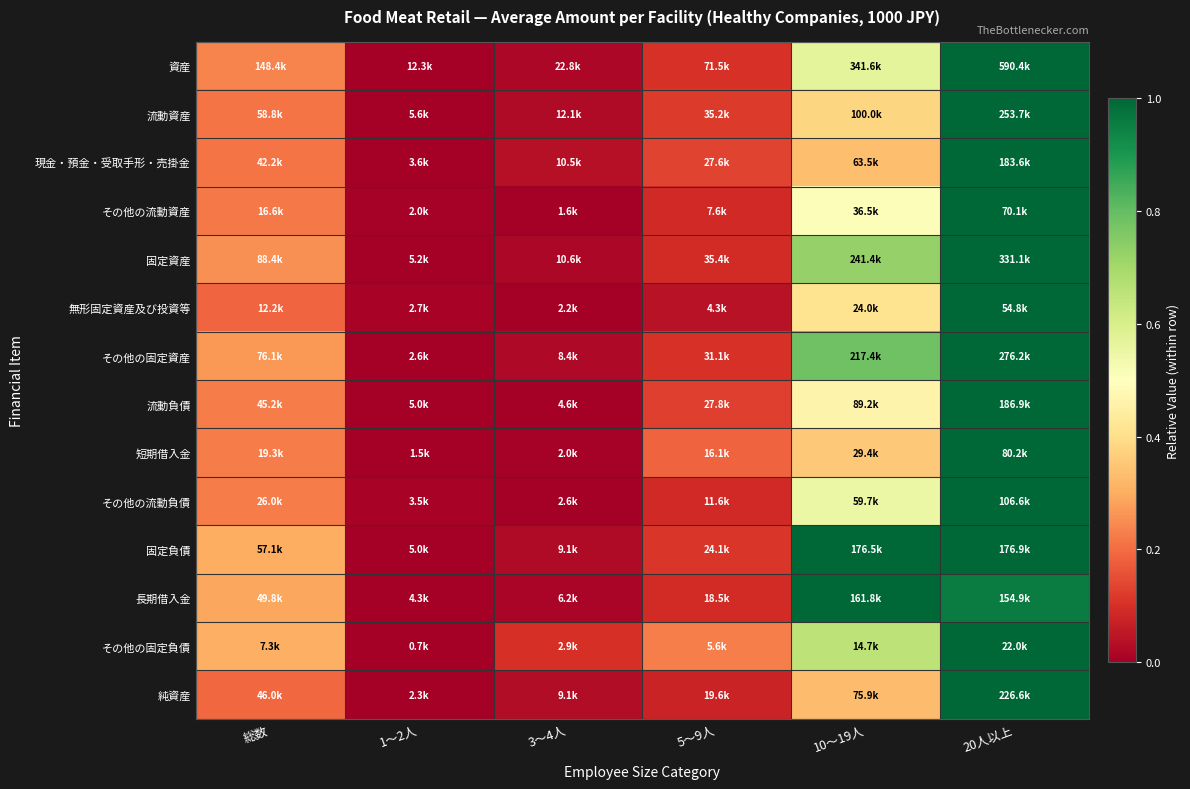

Reading right to left, list all the values displayed in this chart.

資産: 20人以上=1.0	10〜19人=0.6	5〜9人=0.1	3〜4人=0.0	1〜2人=0.0	総数=0.2
流動資産: 20人以上=1.0	10〜19人=0.4	5〜9人=0.1	3〜4人=0.0	1〜2人=0.0	総数=0.2
現金・預金・受取手形・売掛金: 20人以上=1.0	10〜19人=0.3	5〜9人=0.1	3〜4人=0.0	1〜2人=0.0	総数=0.2
その他の流動資産: 20人以上=1.0	10〜19人=0.5	5〜9人=0.1	3〜4人=0.0	1〜2人=0.0	総数=0.2
固定資産: 20人以上=1.0	10〜19人=0.7	5〜9人=0.1	3〜4人=0.0	1〜2人=0.0	総数=0.3
無形固定資産及び投資等: 20人以上=1.0	10〜19人=0.4	5〜9人=0.0	3〜4人=0.0	1〜2人=0.0	総数=0.2
その他の固定資産: 20人以上=1.0	10〜19人=0.8	5〜9人=0.1	3〜4人=0.0	1〜2人=0.0	総数=0.3
流動負債: 20人以上=1.0	10〜19人=0.5	5〜9人=0.1	3〜4人=0.0	1〜2人=0.0	総数=0.2
短期借入金: 20人以上=1.0	10〜19人=0.4	5〜9人=0.2	3〜4人=0.0	1〜2人=0.0	総数=0.2
その他の流動負債: 20人以上=1.0	10〜19人=0.5	5〜9人=0.1	3〜4人=0.0	1〜2人=0.0	総数=0.2
固定負債: 20人以上=1.0	10〜19人=1.0	5〜9人=0.1	3〜4人=0.0	1〜2人=0.0	総数=0.3
長期借入金: 20人以上=1.0	10〜19人=1.0	5〜9人=0.1	3〜4人=0.0	1〜2人=0.0	総数=0.3
その他の固定負債: 20人以上=1.0	10〜19人=0.7	5〜9人=0.2	3〜4人=0.1	1〜2人=0.0	総数=0.3
純資産: 20人以上=1.0	10〜19人=0.3	5〜9人=0.1	3〜4人=0.0	1〜2人=0.0	総数=0.2